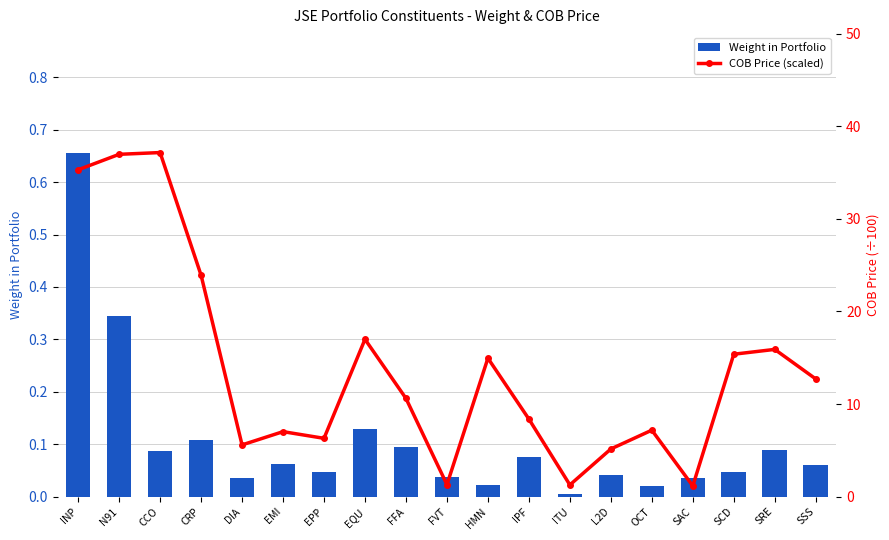

What is the value of the COB Price (scaled) bar at the 6th from the left?

7.0